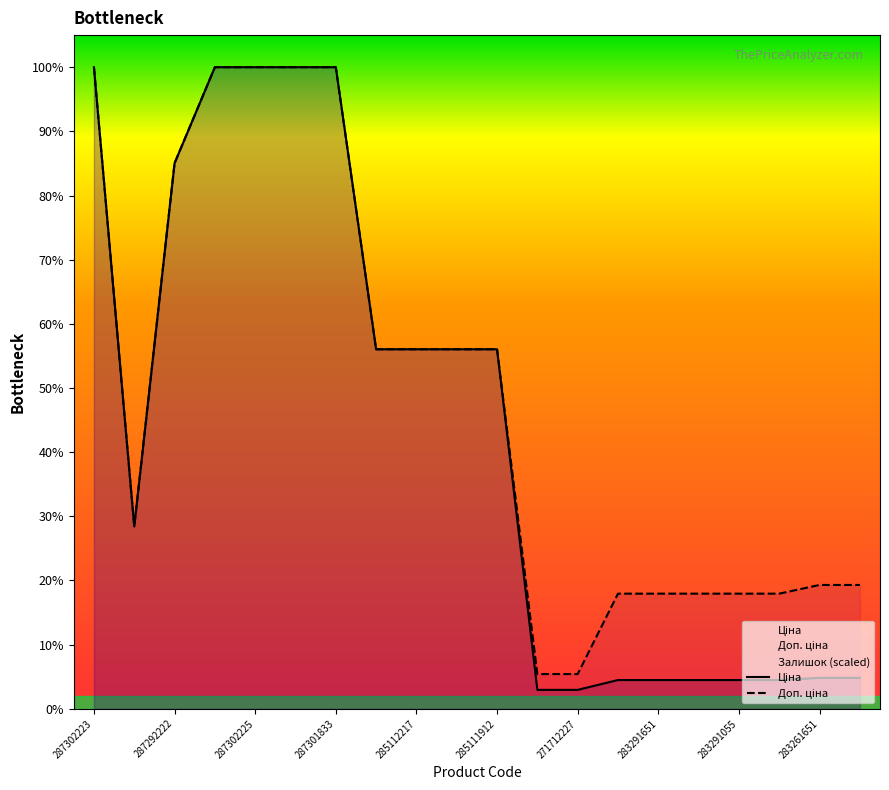

Which series has the largest total across all categories?

Доп. ціна